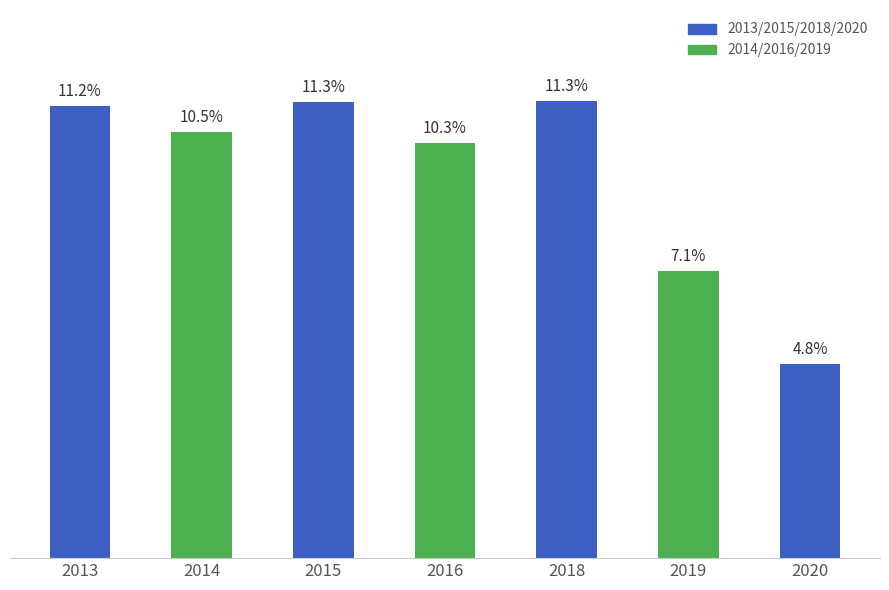

Are the bars horizontal?

No